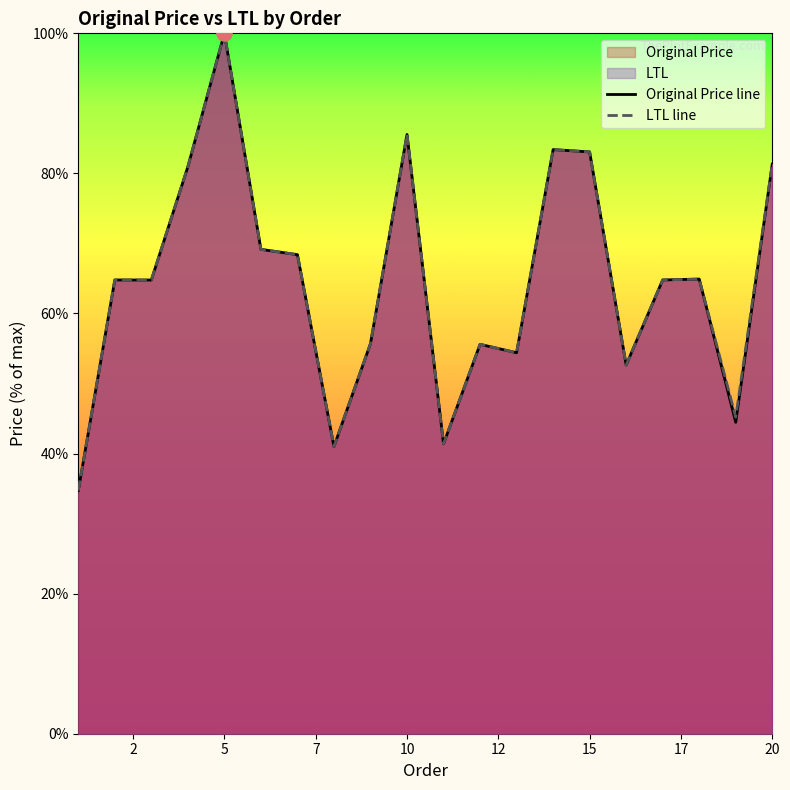

At which category is the sum across all series the highest?

5